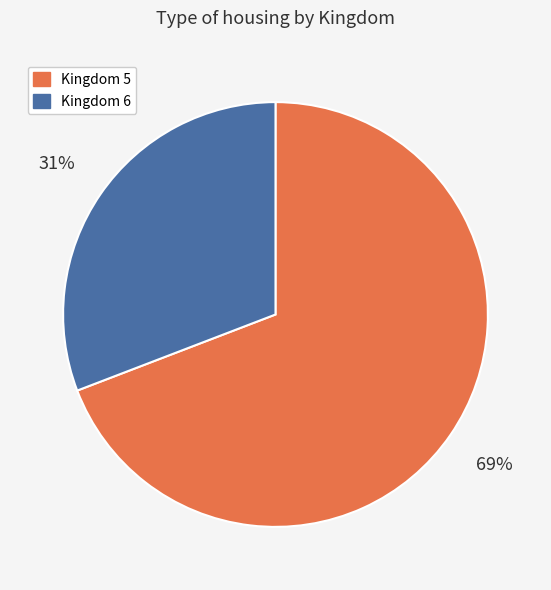

Is there a majority slice in this chart?

Yes